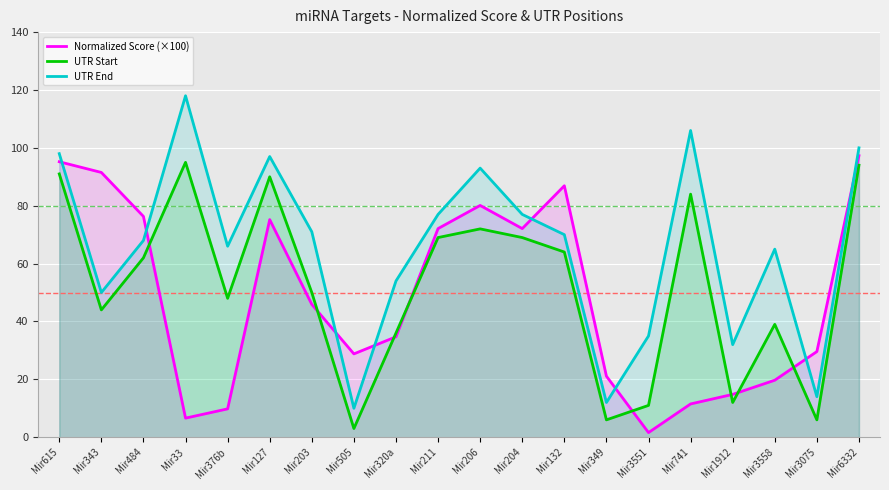

How many distinct data groups are displayed?

3